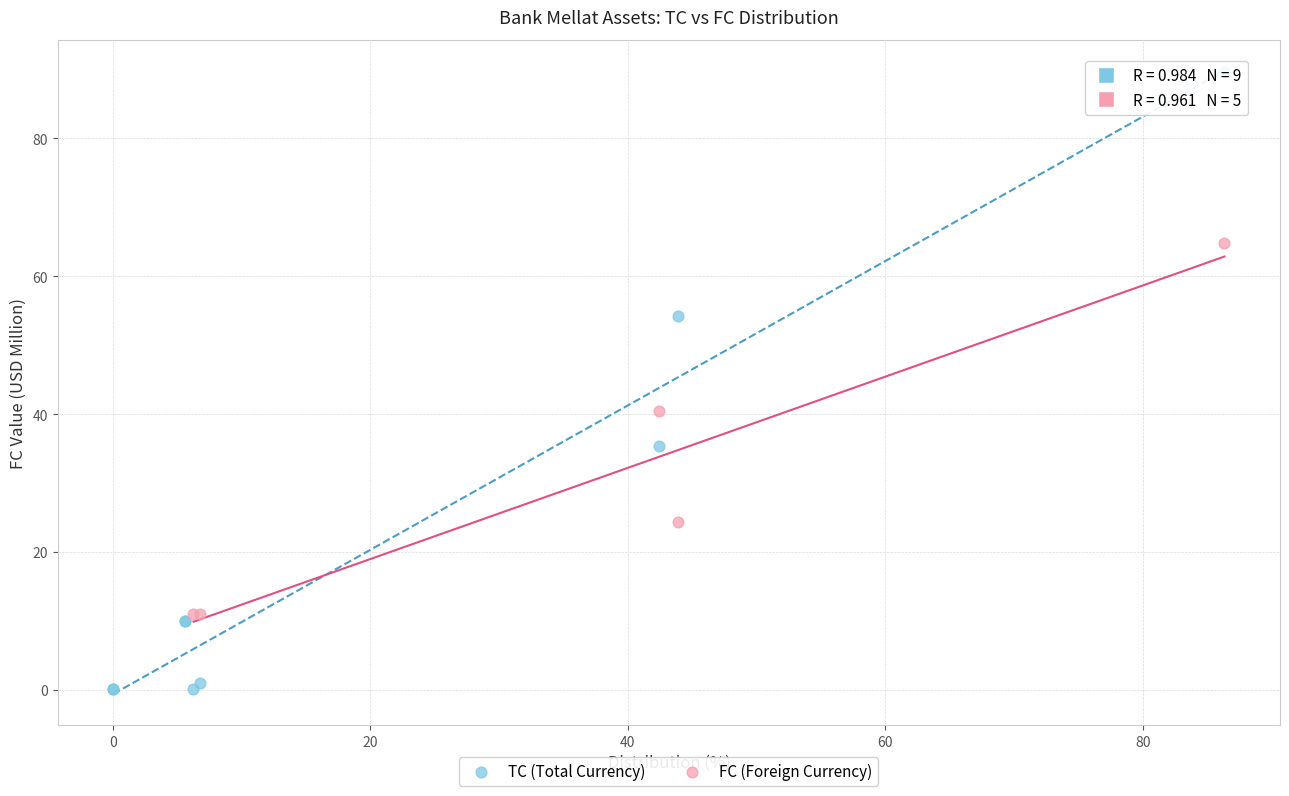

Which series contains the highest Y value?

TC (Total Currency)